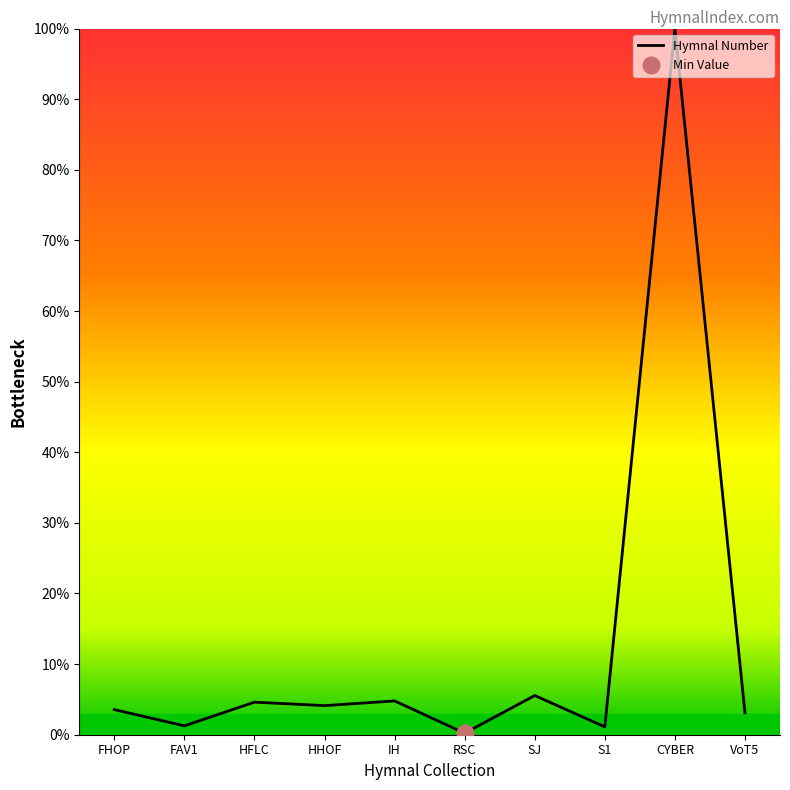

At which label does Hymnal Number reach its peak?

CYBER